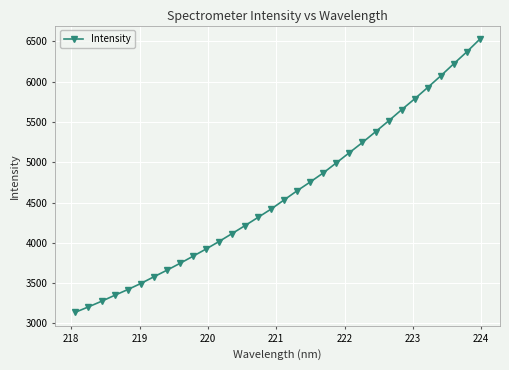

What is the smallest value displayed?

3139.6